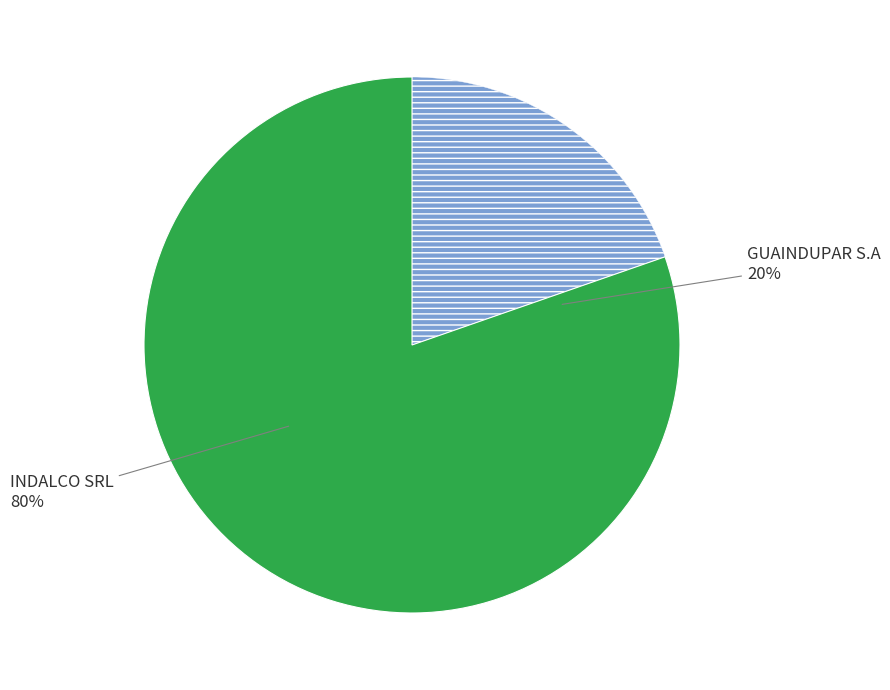

To the nearest percent, what percentage of the pie is GUAINDUPAR S.A?

20%